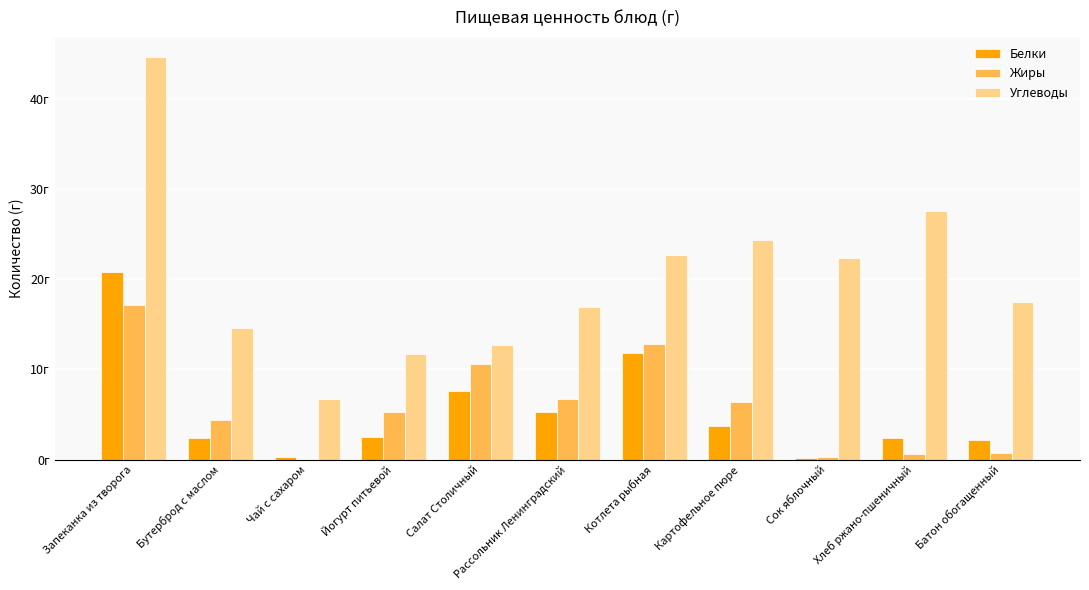

Between Картофельное пюре and Рассольник Ленинградский, which is larger?

Рассольник Ленинградский